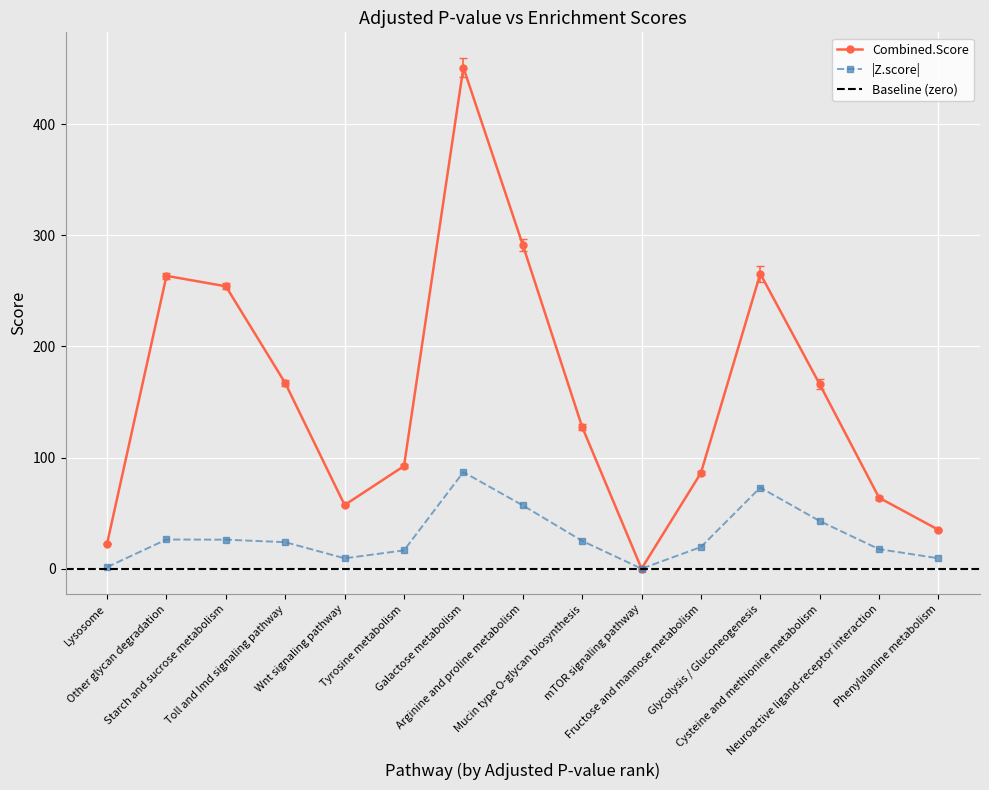

What is the label of the 15th point from the right?

Lysosome